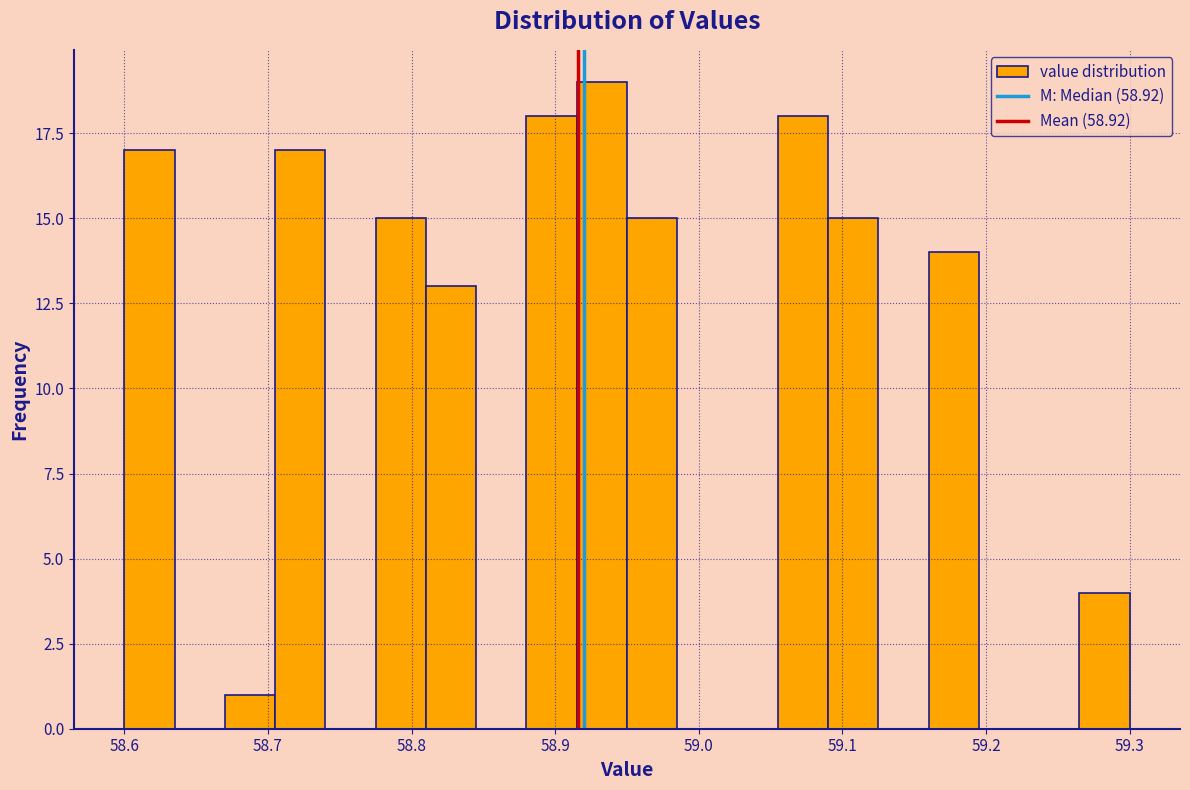

Read against the x-axis, roughly where is the centre of the tallest bar?

58.93